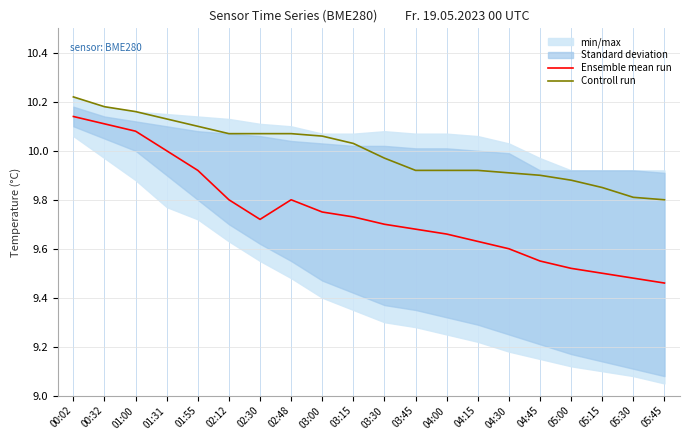

What position from the right is 01:31?

17